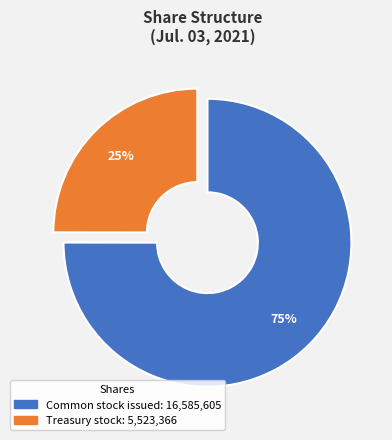

To the nearest percent, what is the difference between the largest and smallest slice percentages?

50%